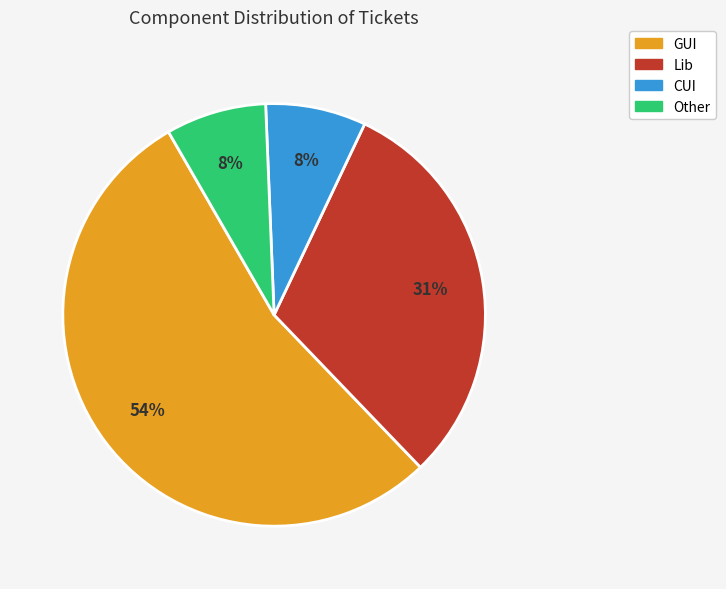

What percentage is the Lib slice, to the nearest percent?

31%